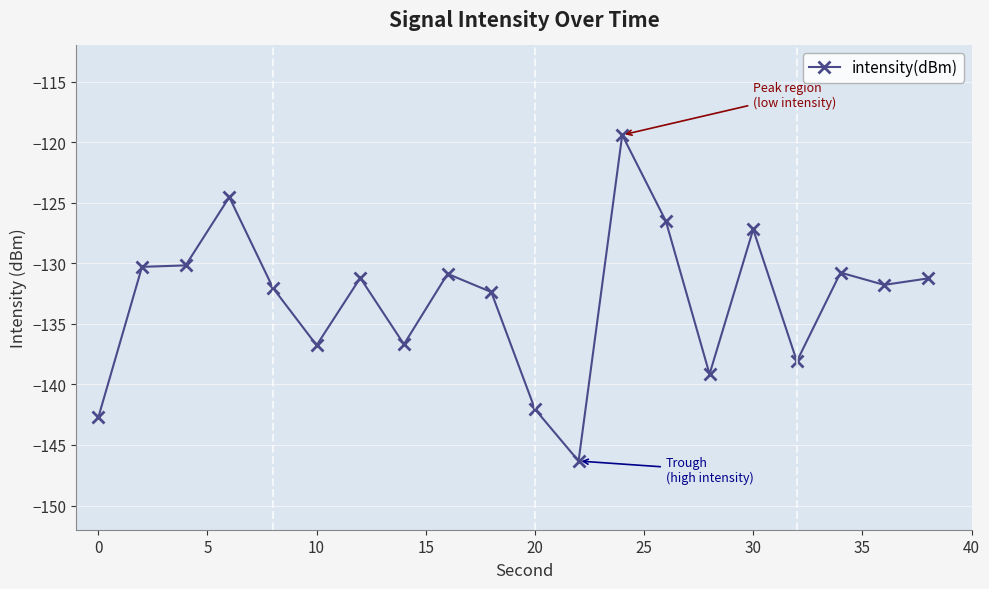

What is the value of the 17th point from the left?

-138.1